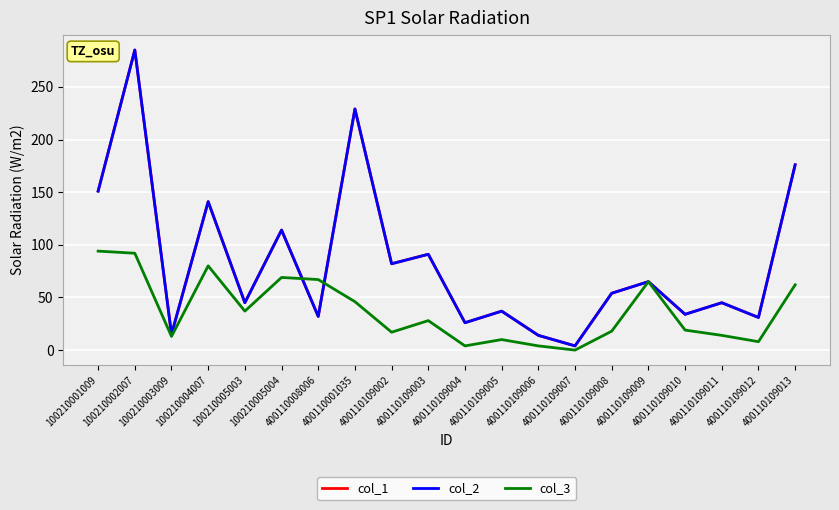

Reading right to left, what are all the values shown in this chart?

col_1: 400110109013=176	400110109012=31	400110109011=45	400110109010=34	400110109009=65	400110109008=54	400110109007=4	400110109006=14	400110109005=37	400110109004=26	400110109003=91	400110109002=82	400110001035=229	400110008006=32	100210005004=114	100210005003=45	100210004007=141	100210003009=15	100210002007=285	100210001009=151
col_2: 400110109013=176	400110109012=31	400110109011=45	400110109010=34	400110109009=65	400110109008=54	400110109007=4	400110109006=14	400110109005=37	400110109004=26	400110109003=91	400110109002=82	400110001035=229	400110008006=32	100210005004=114	100210005003=45	100210004007=141	100210003009=15	100210002007=285	100210001009=151
col_3: 400110109013=62	400110109012=8	400110109011=14	400110109010=19	400110109009=65	400110109008=18	400110109007=0	400110109006=4	400110109005=10	400110109004=4	400110109003=28	400110109002=17	400110001035=46	400110008006=67	100210005004=69	100210005003=37	100210004007=80	100210003009=13	100210002007=92	100210001009=94